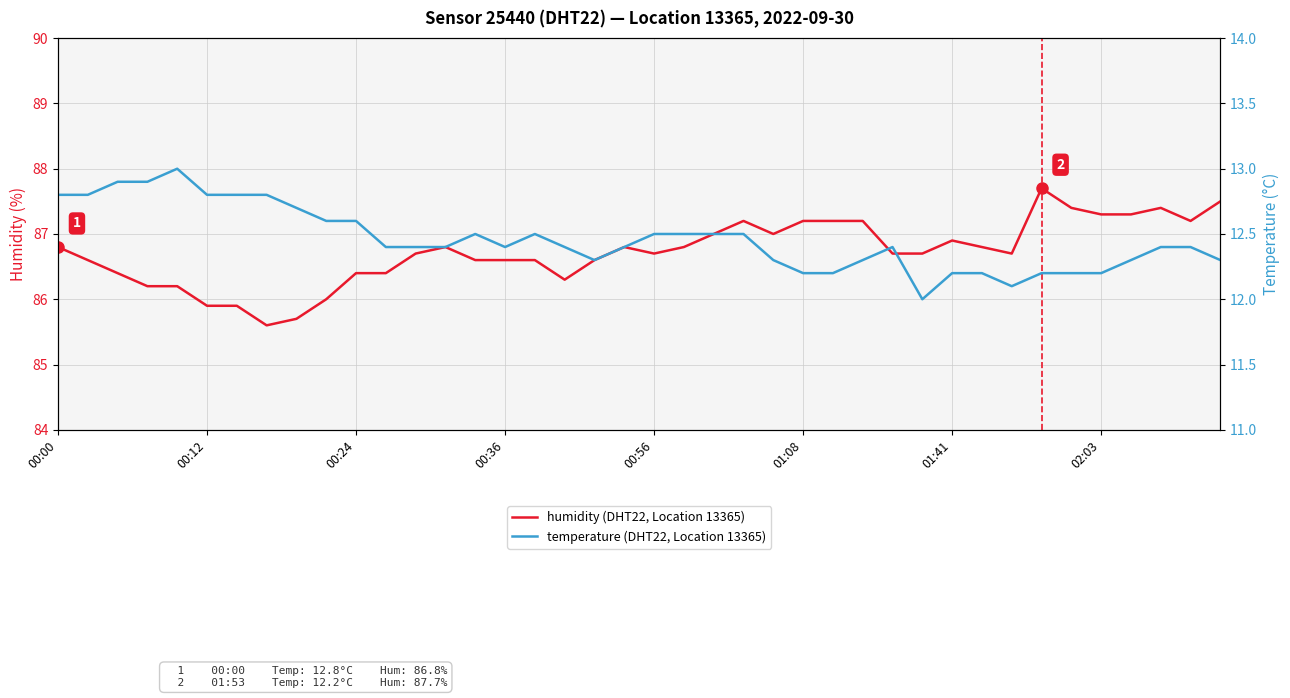

What is the maximum value for humidity?

87.7